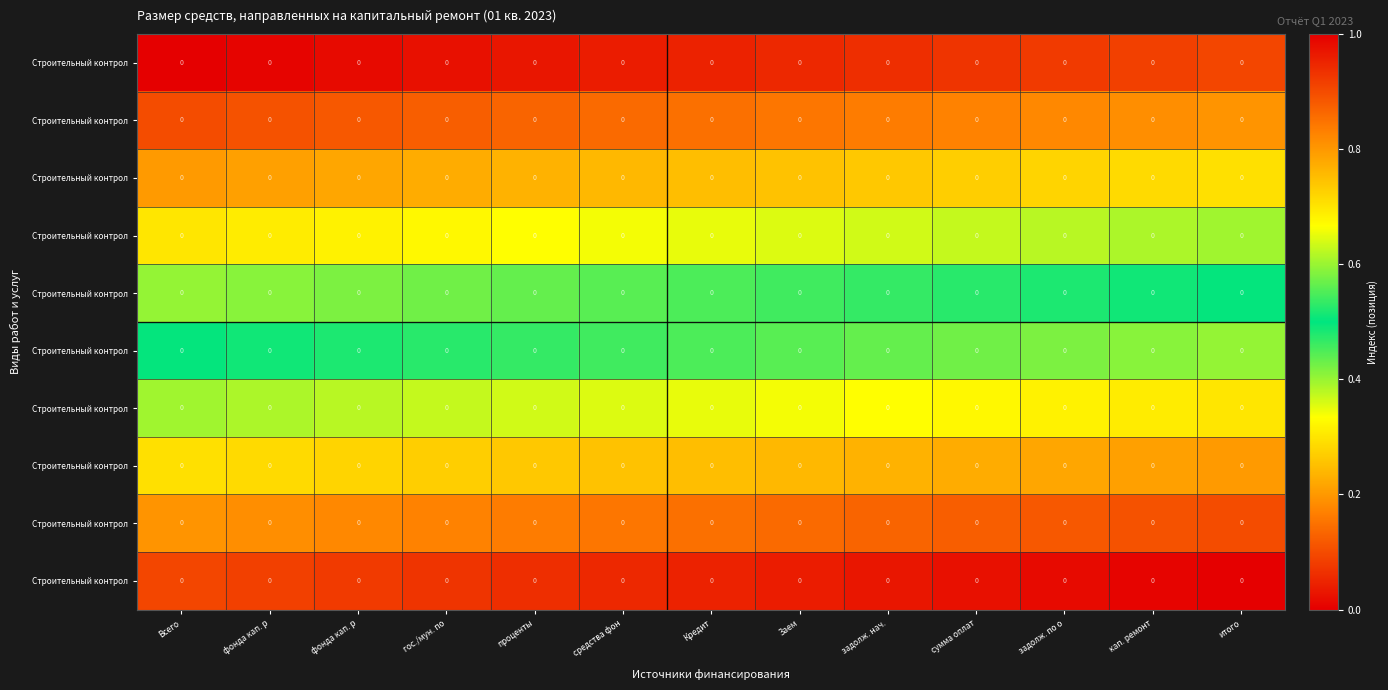

How many categories are shown in the chart?

13